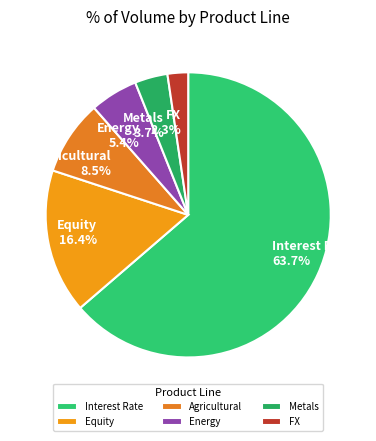

What percentage do Energy and Agricultural together represent?

13.9%